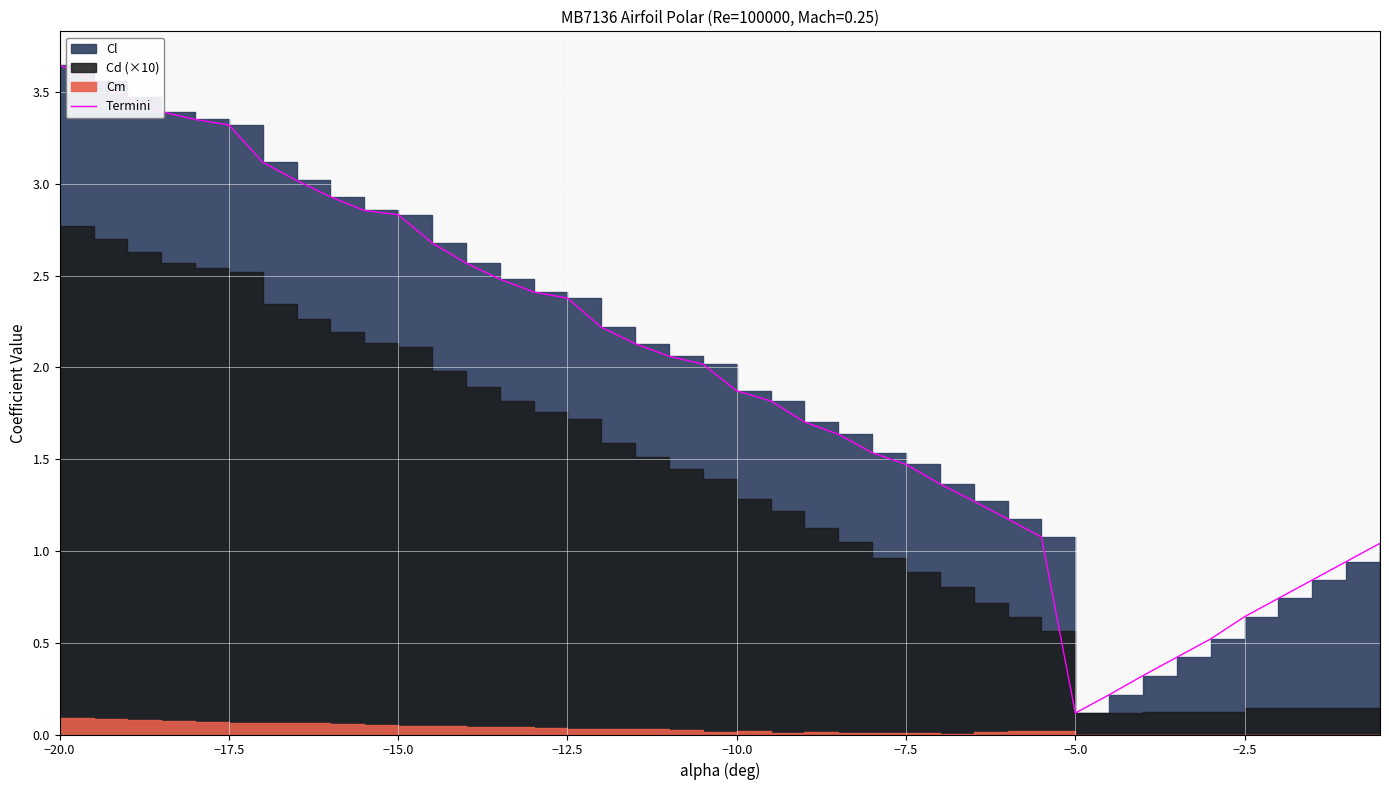

What is the difference between the maximum and second lowest values?

3.4